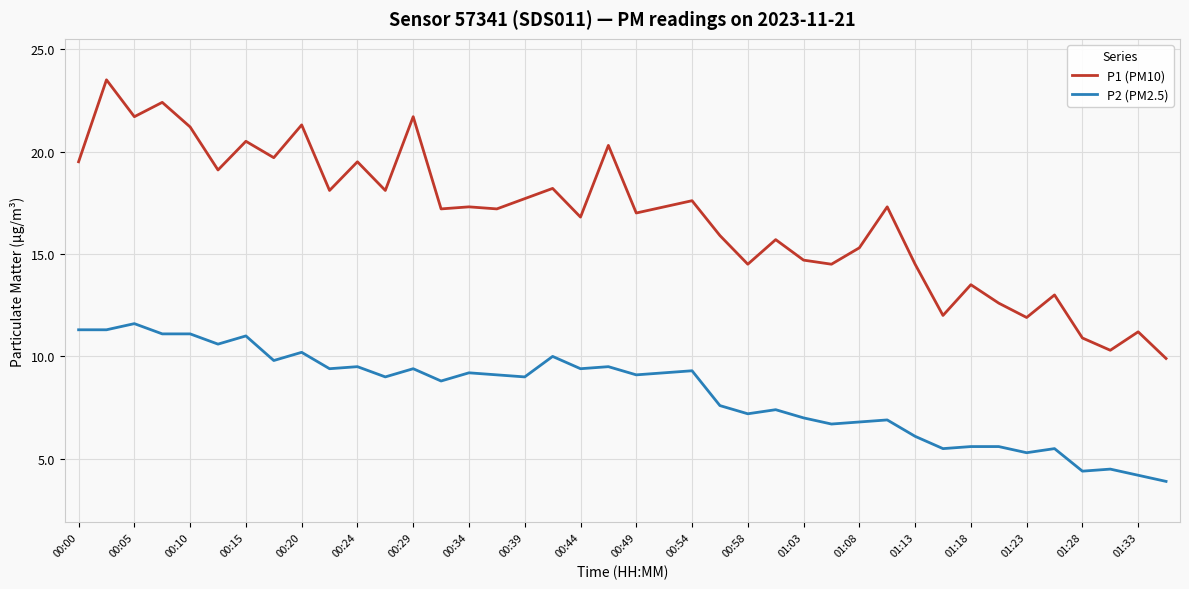

Which series has the largest range (max minus min)?

P1 (PM10)